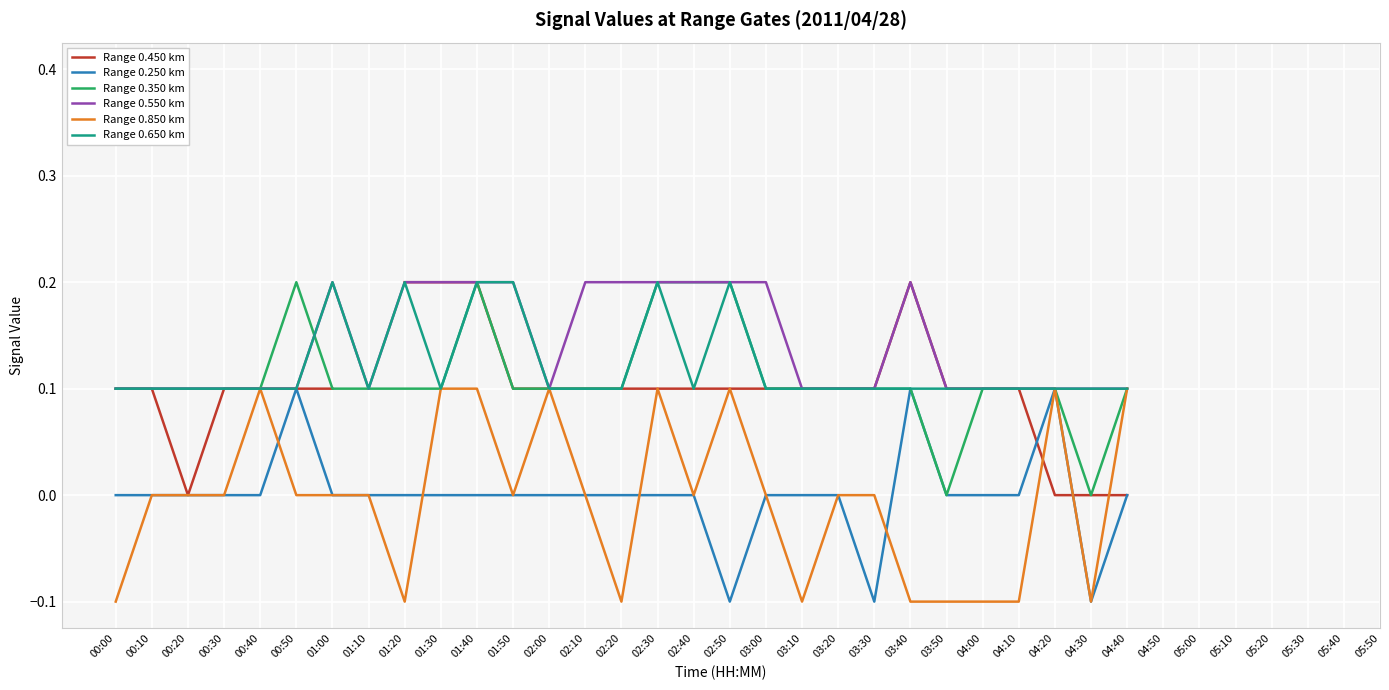

True or false: Range 0.250 km has a value of -0.0 at 02:40.

True